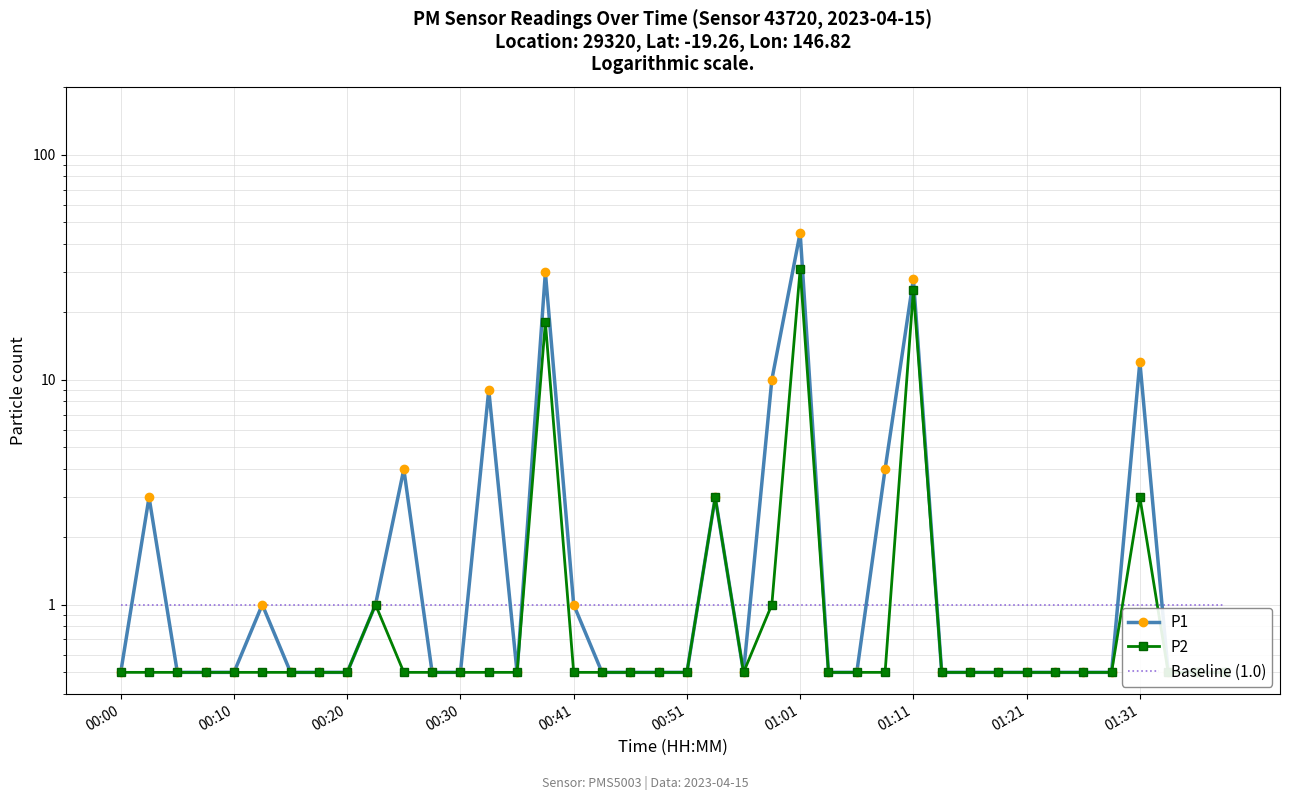

What is the smallest value displayed?

0.5